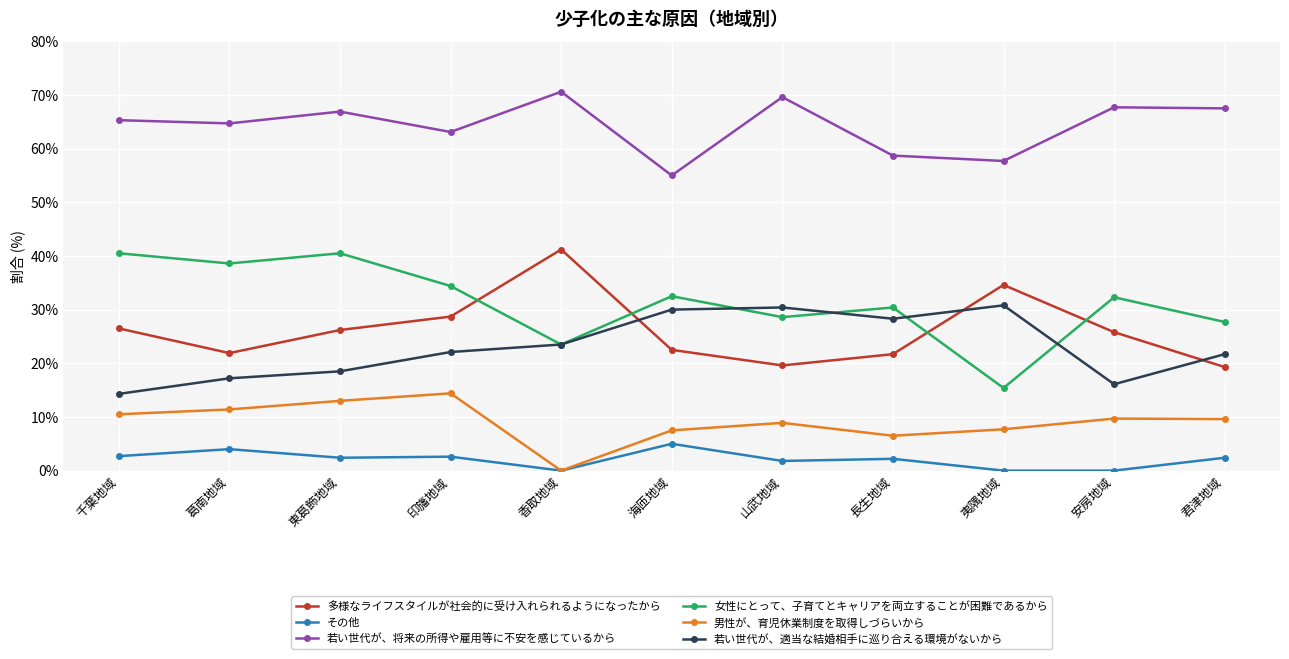

True or false: 若い世代が、将来の所得や雇用等に不安を感じているから and 男性が、育児休業制度を取得しづらいから cross at least once.

False